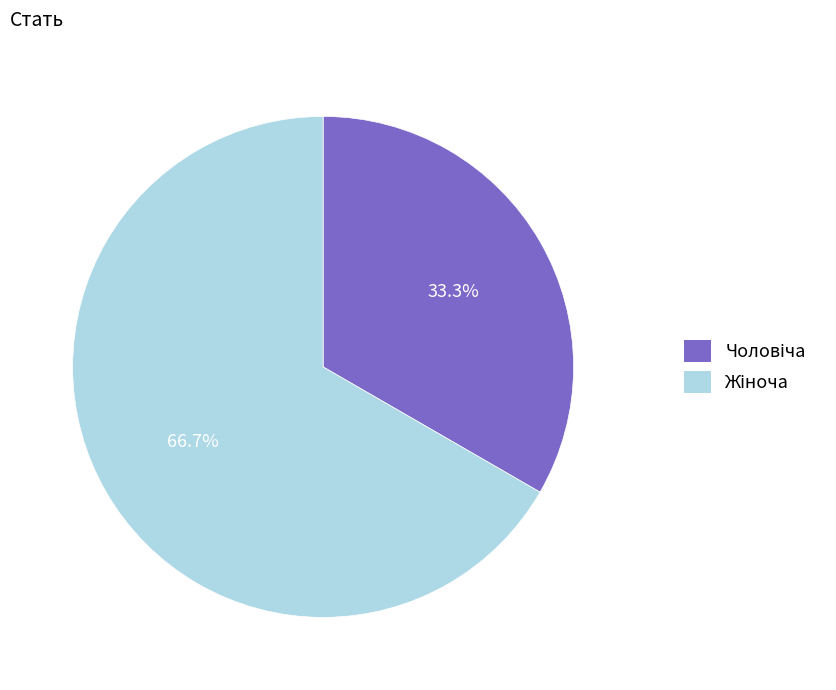

Does any single category account for the majority?

Yes